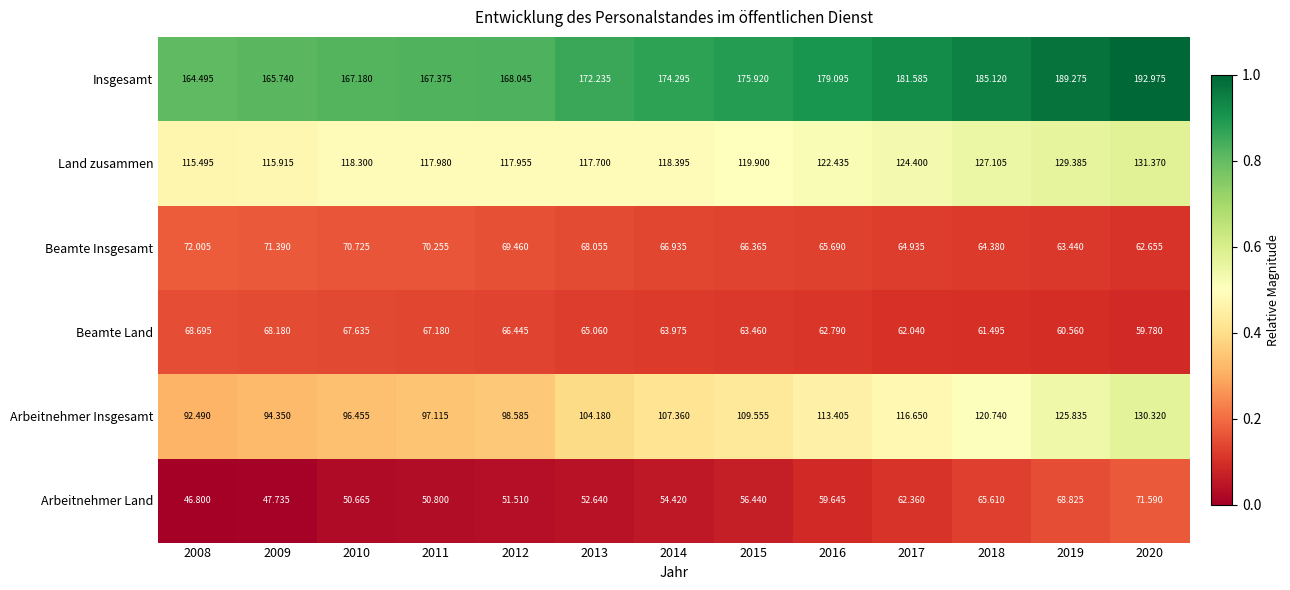

Is the value of Beamte Insgesamt at 2019 greater than the value of Arbeitnehmer Land at 2017?

Yes